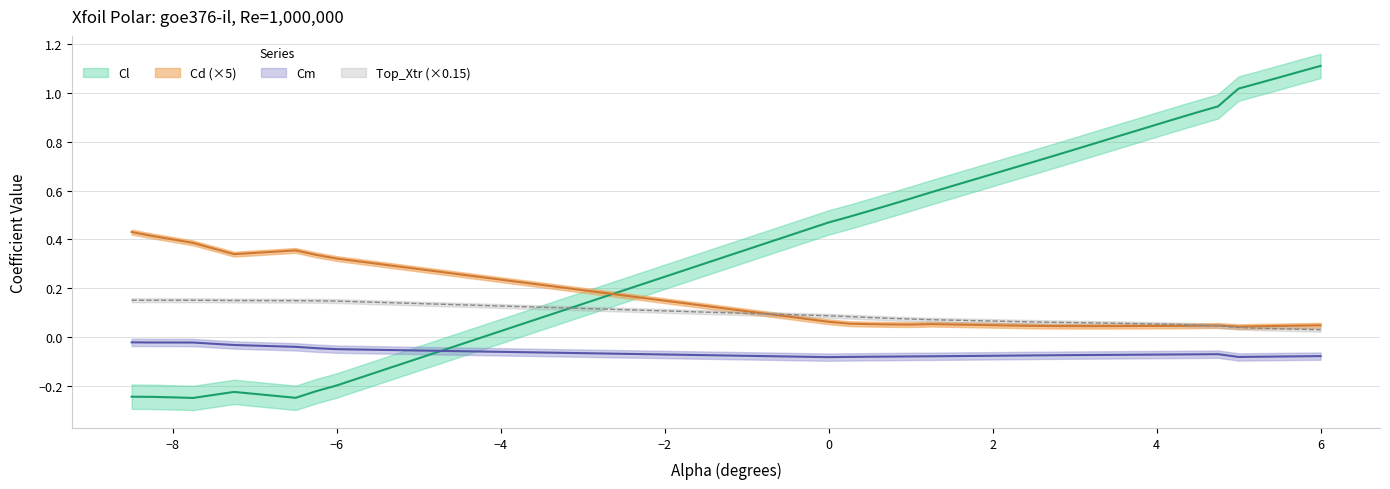

What is the smallest value displayed?

-0.3